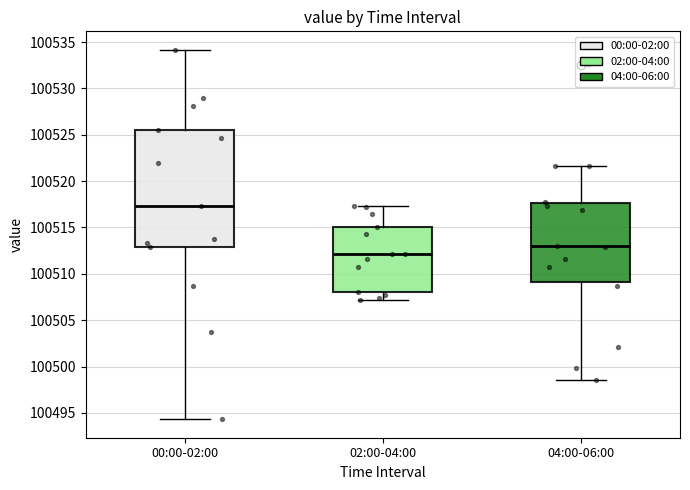

Where does the median line of the box for 00:00-02:00 sit on the y-axis? The values are not printed on the chart, so give them approximately, as read against the axis.

100517.5